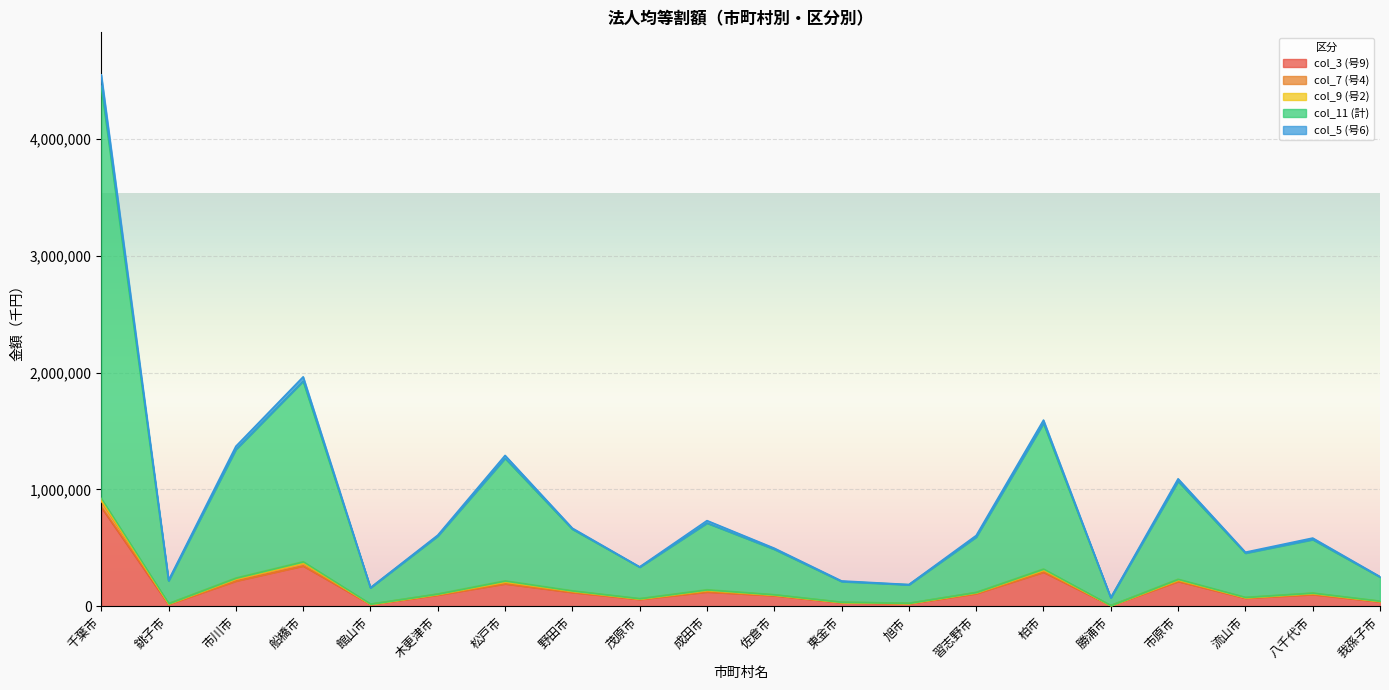

At which label does col_3 (号9) reach its peak?

千葉市